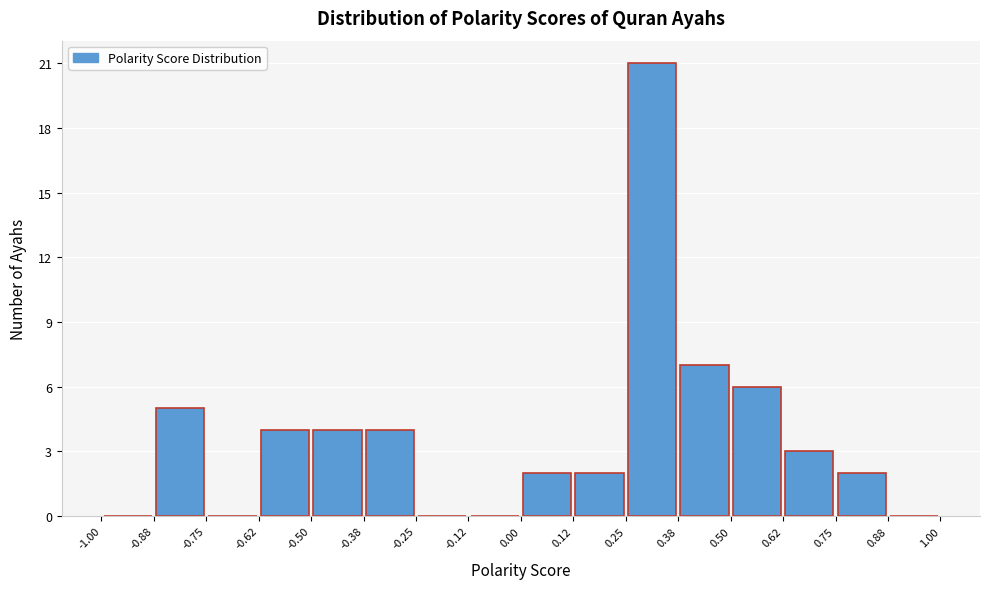

What is the height of the bar covering 0.50 to 0.62 on the x-axis? The values are not printed on the chart, so give them approximately, as read against the axis.

6